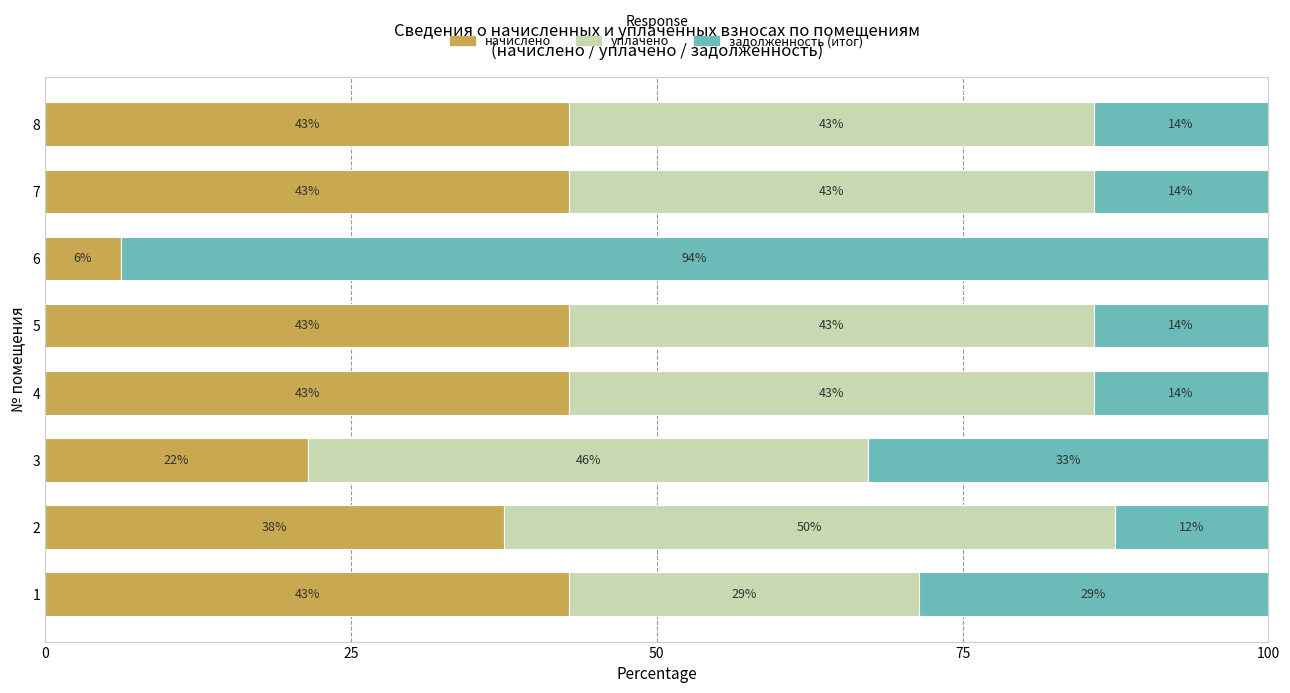

What is the difference between the maximum and minimum values in the задолженность (итог) series?

81.3